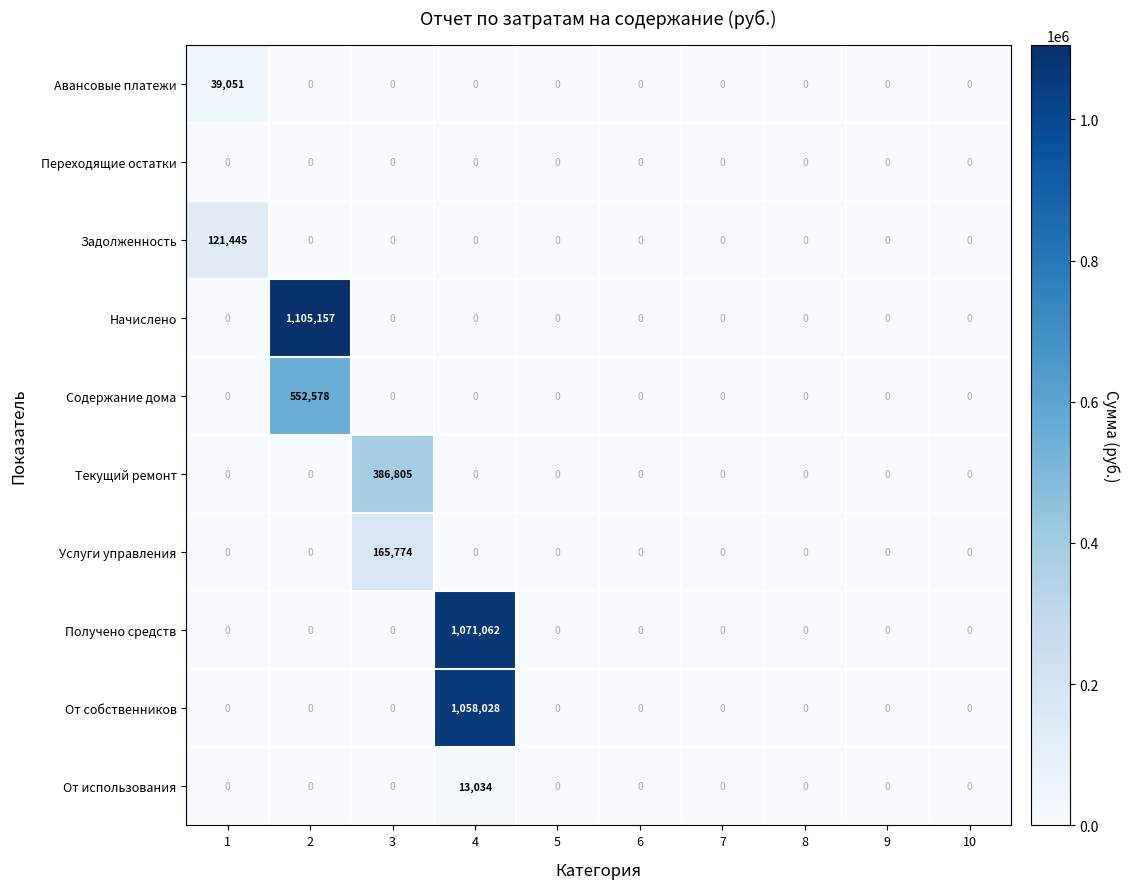

Which series has the largest range (max minus min)?

Начислено